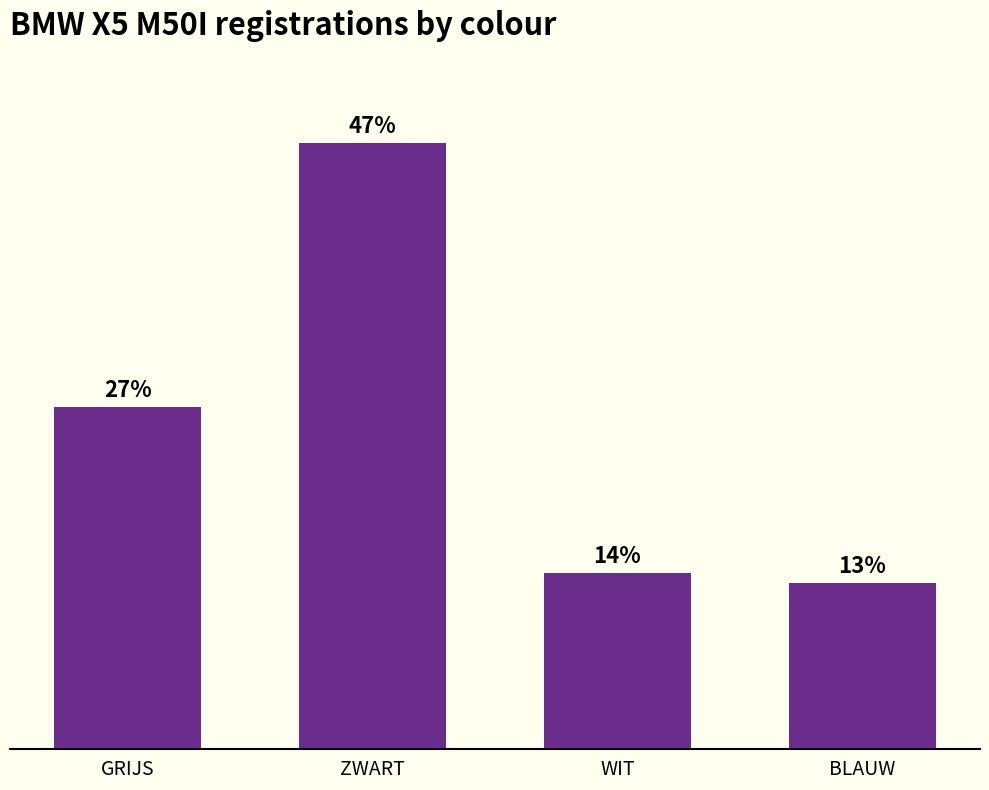

Does the chart contain any negative values?

No